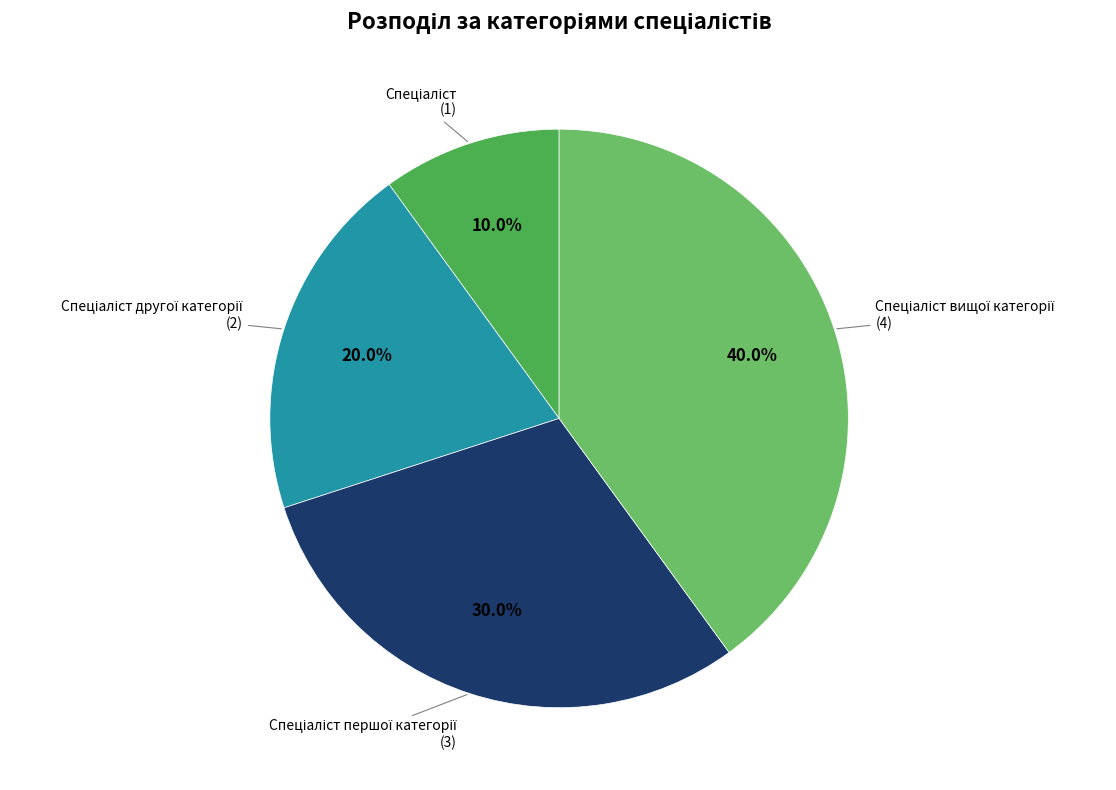

Does any single category account for the majority?

No